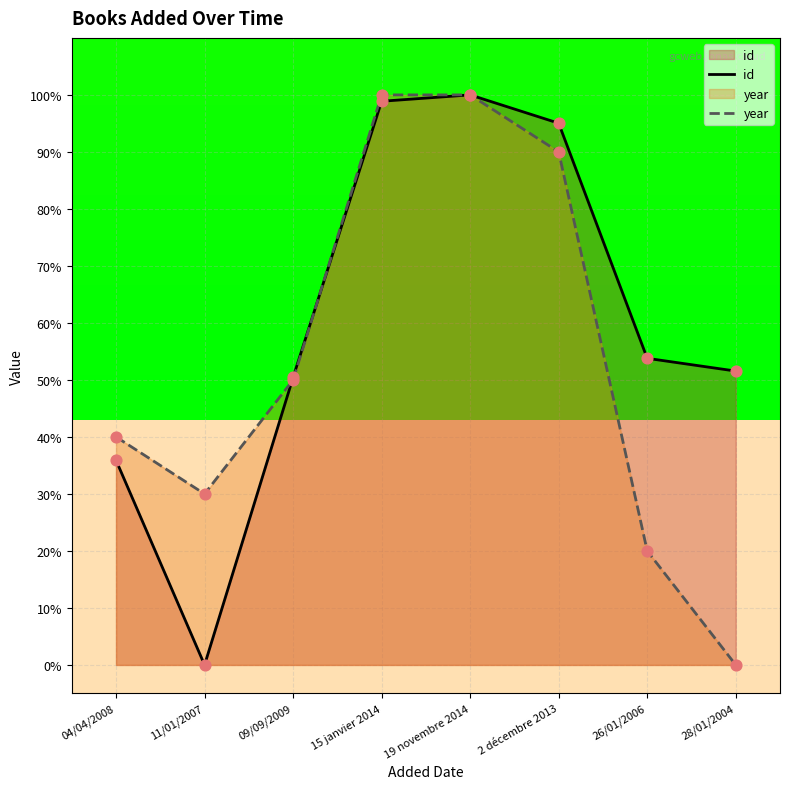

At how many categories does at least one series exceed 98?

2